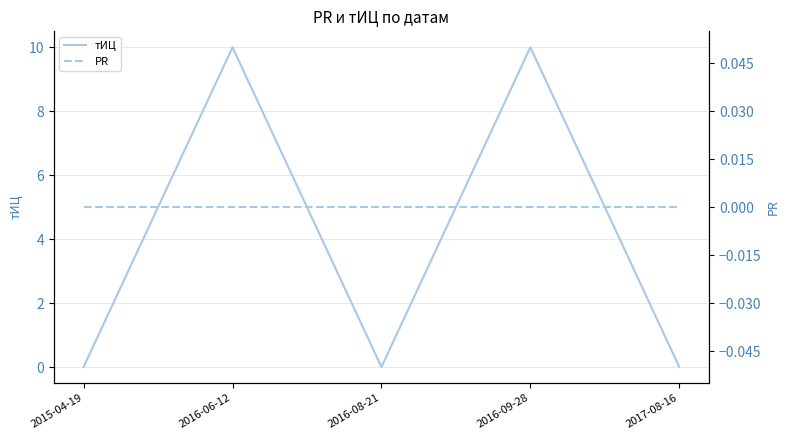

How many positive values does the тИЦ series have?

2